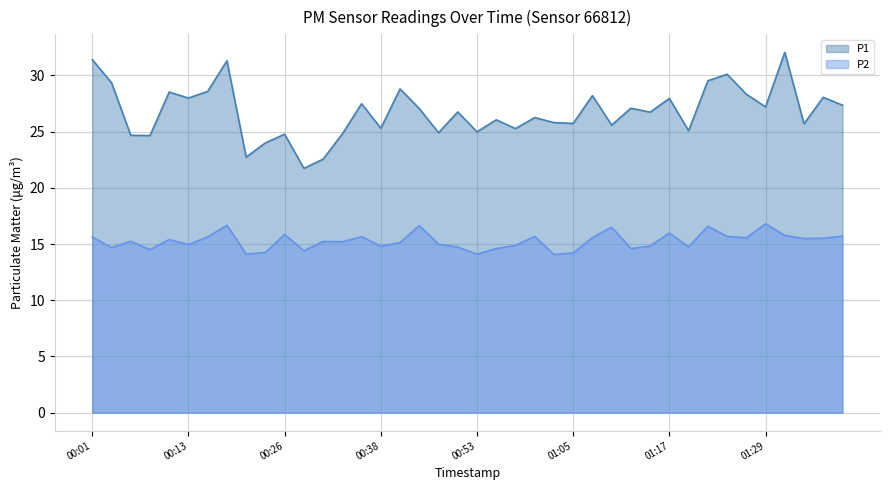

Rank the series by their average value, from lowest to highest.

P2, P1